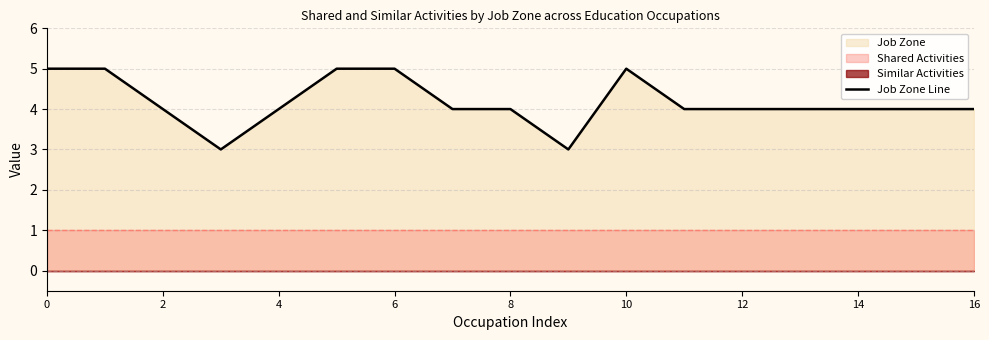

Read the value at 9.

3